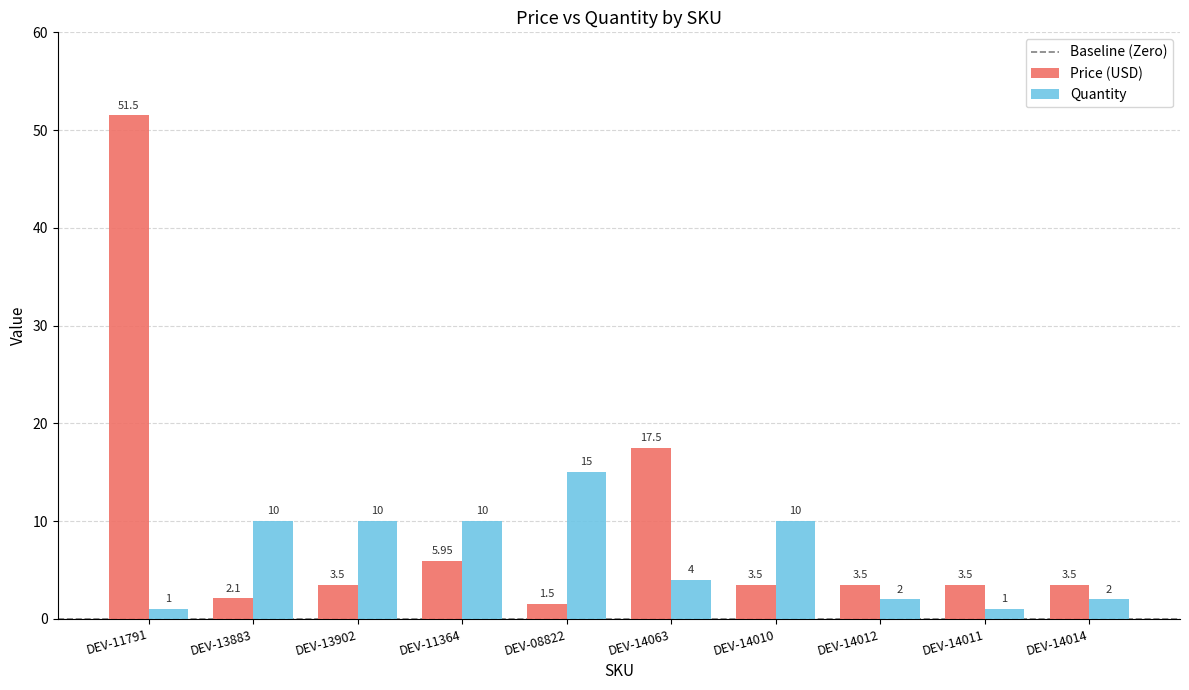

Which series has the largest total across all categories?

Price (USD)